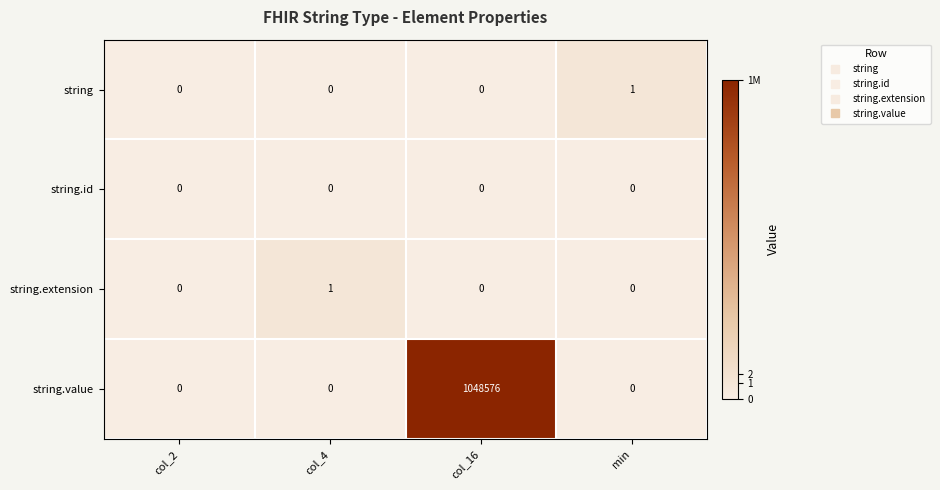

Which series has the widest spread of values?

string.value